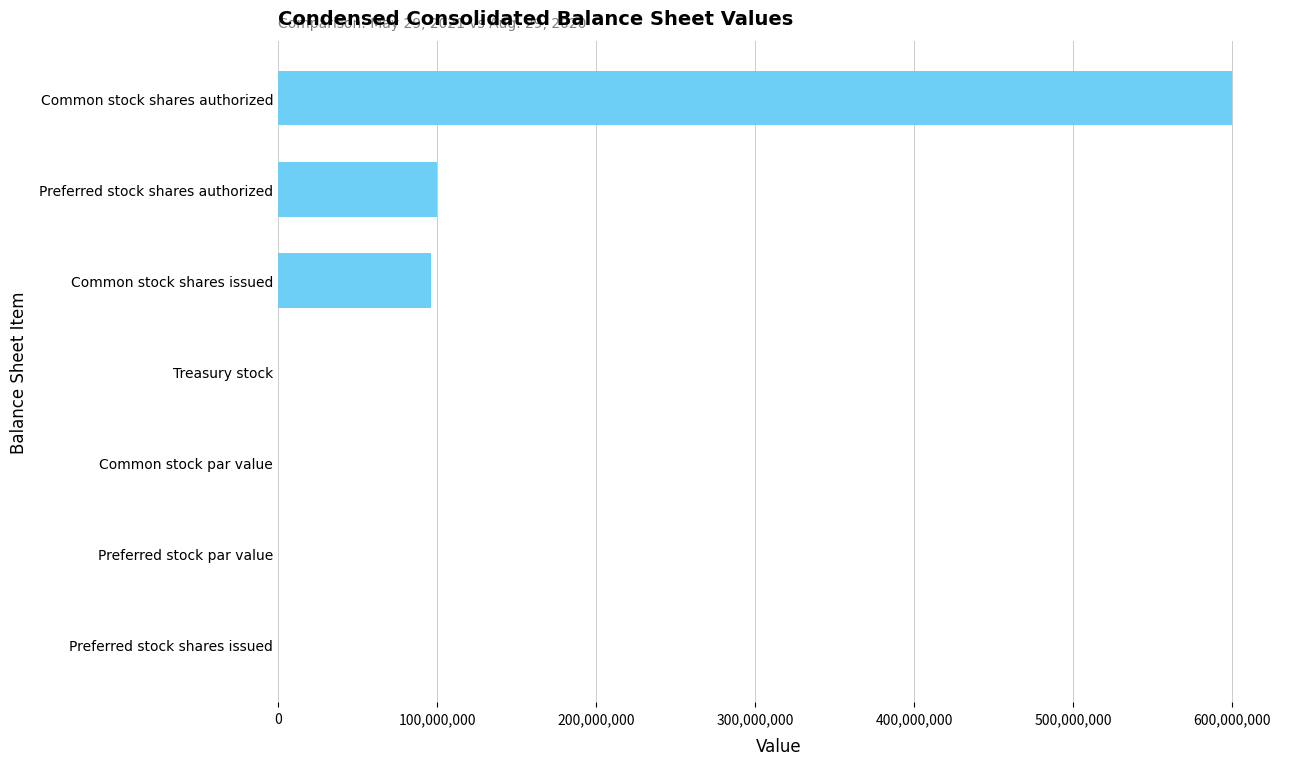

What is the sum of all values?

795974012.0